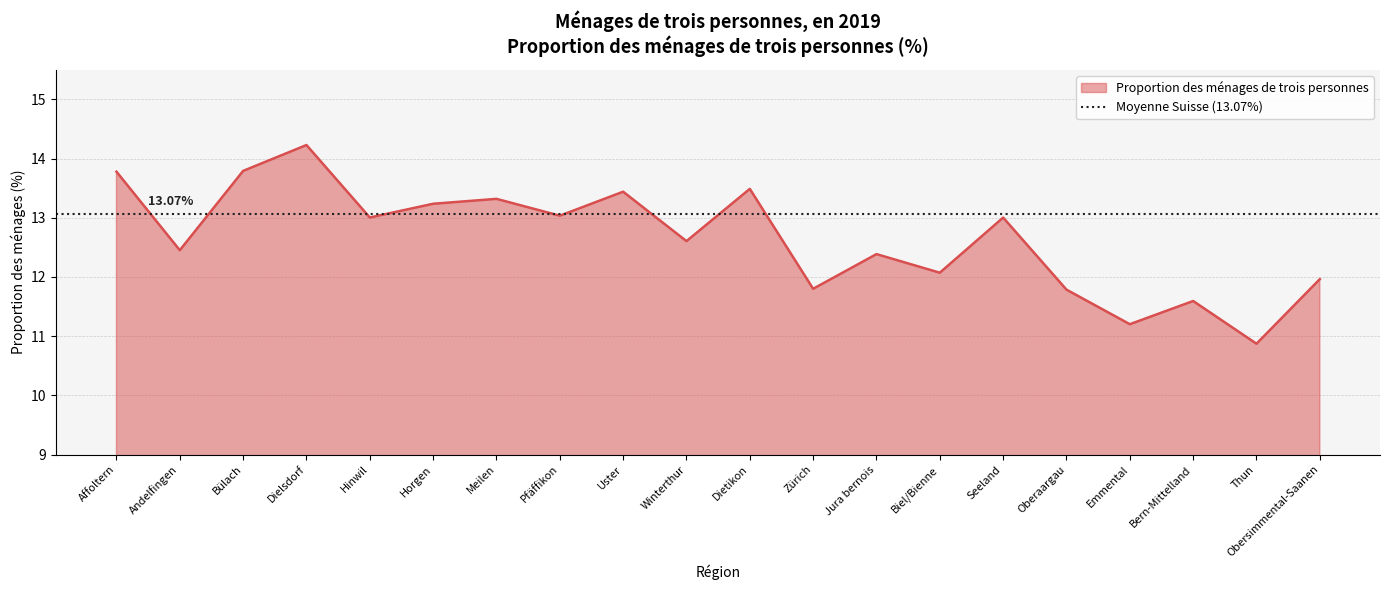

What position from the left is Dielsdorf?

4